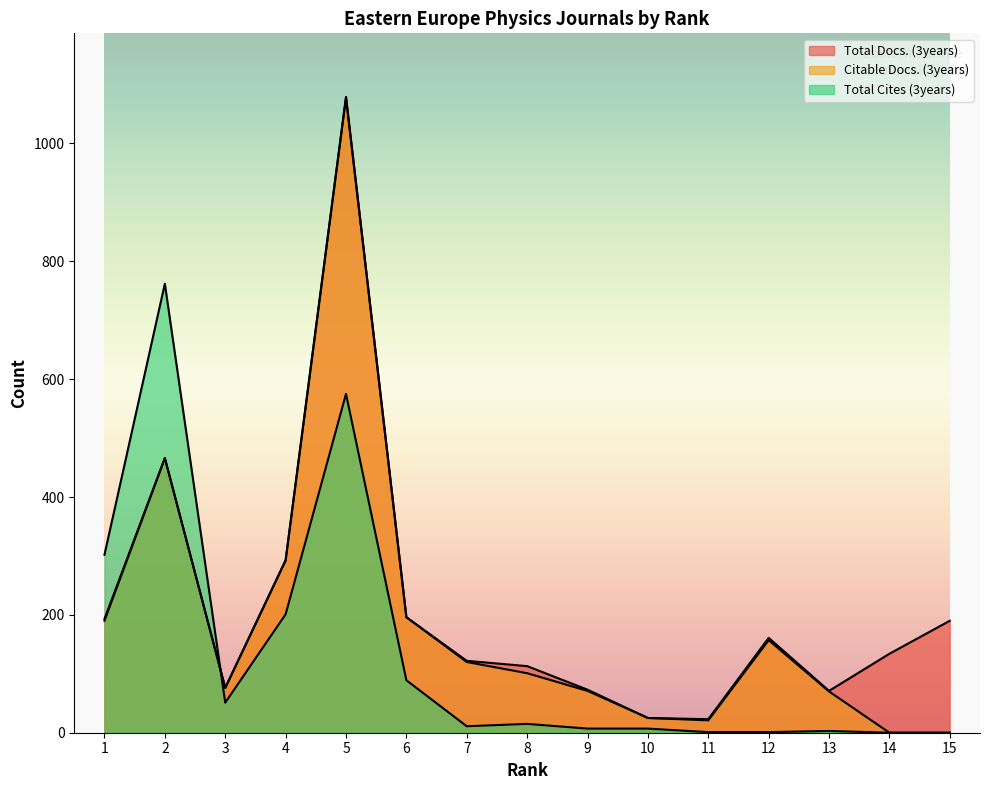

Which series changed the most between 3 and 10?

Total Docs. (3years)